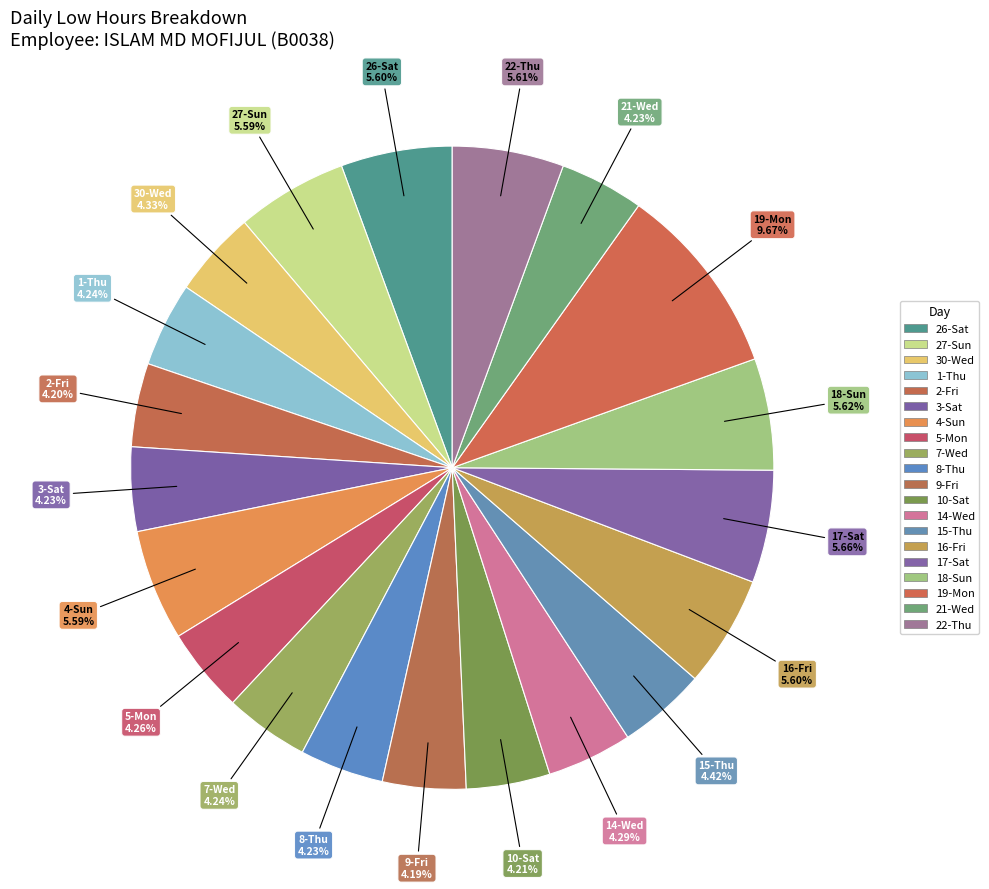

How many slices are in this pie chart?

20